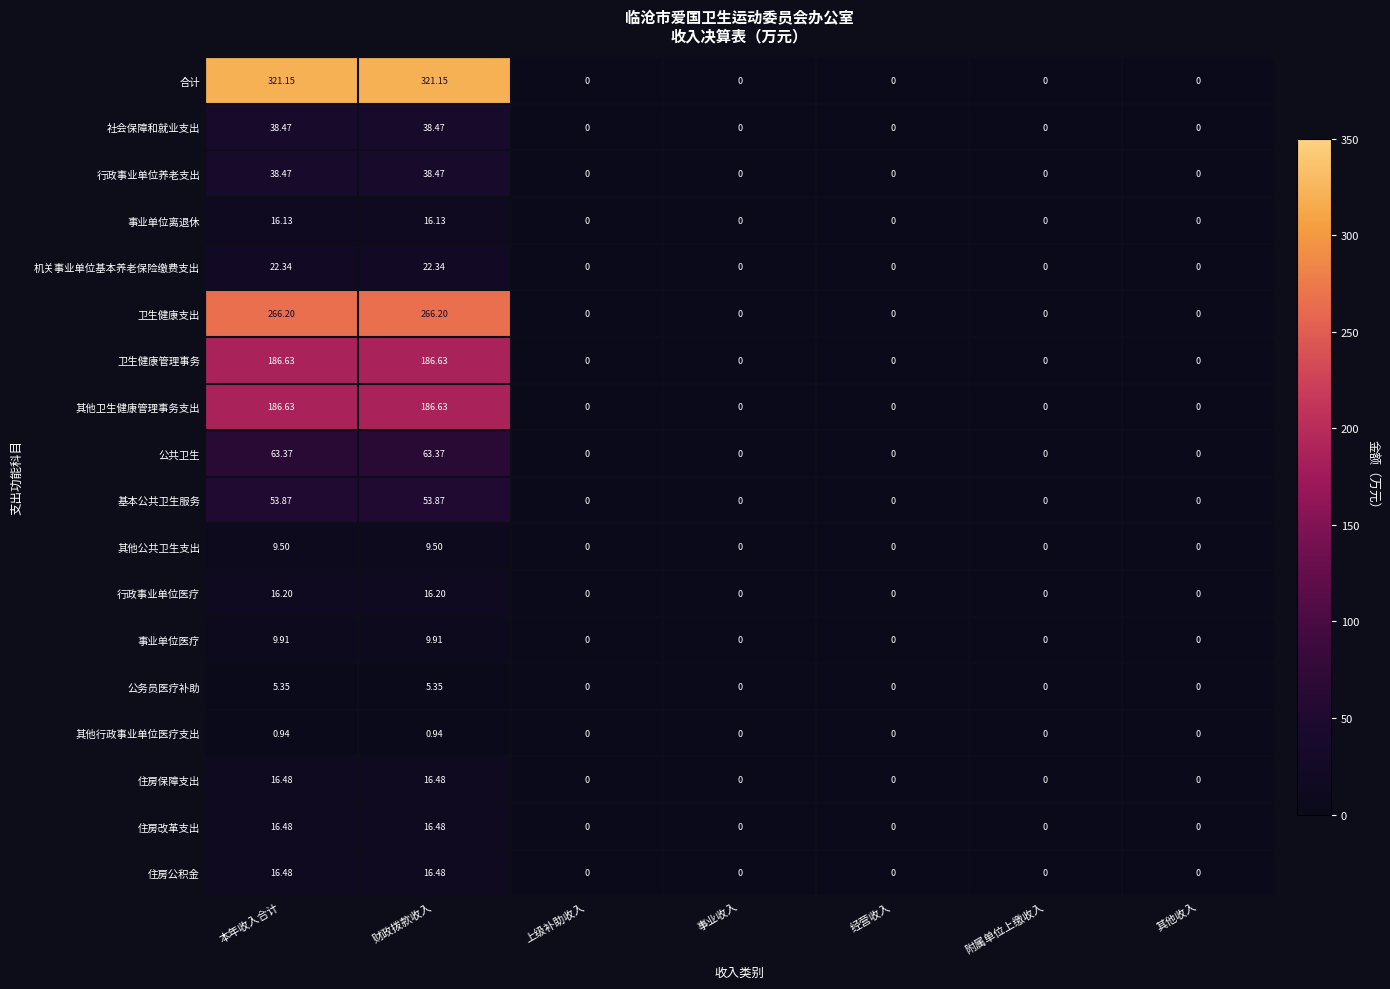

Which series has the largest total across all categories?

合计